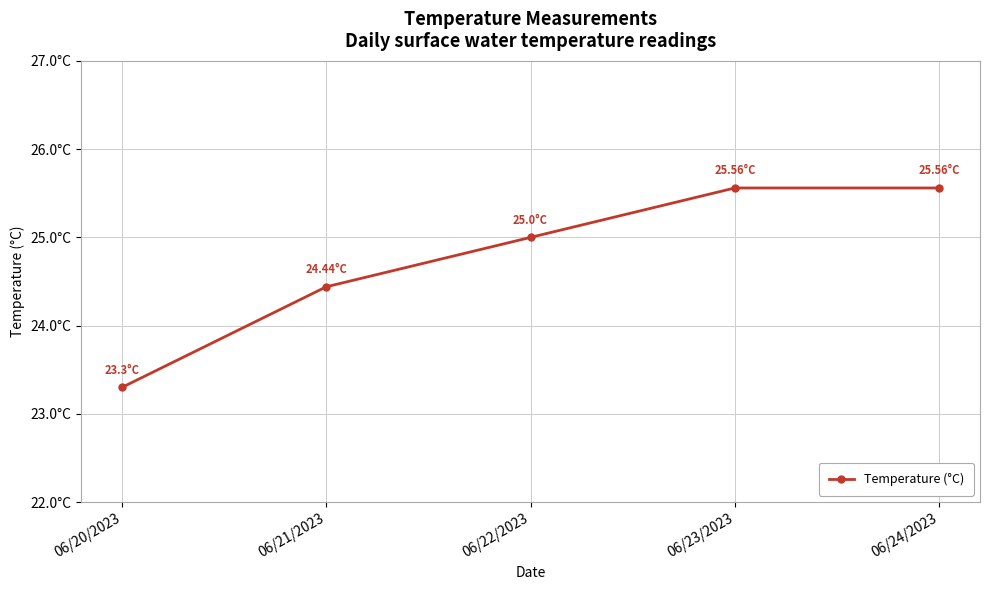

How many series are shown in this chart?

1